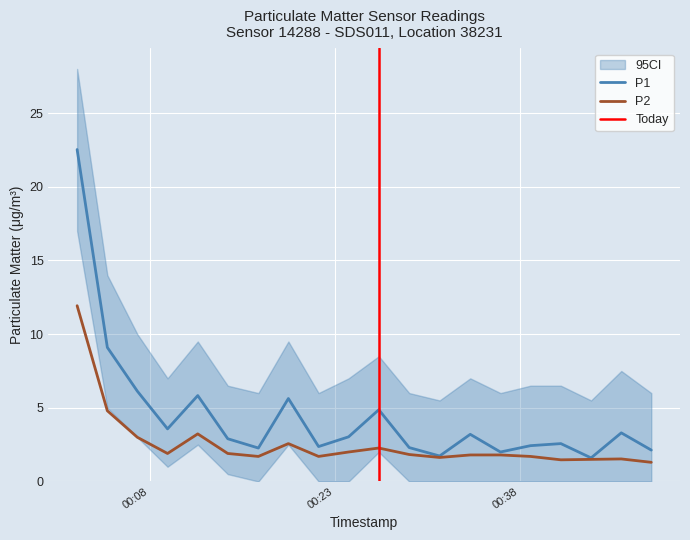

At which category is the sum across all series the highest?

2022-12-07T00:02:06